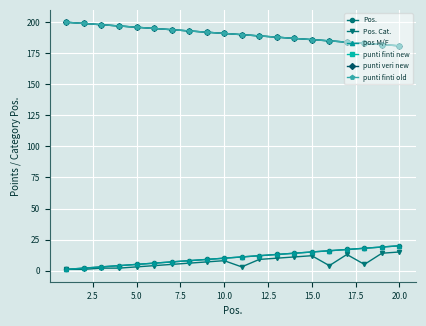

True or false: punti finti new and punti veri new cross at least once.

False